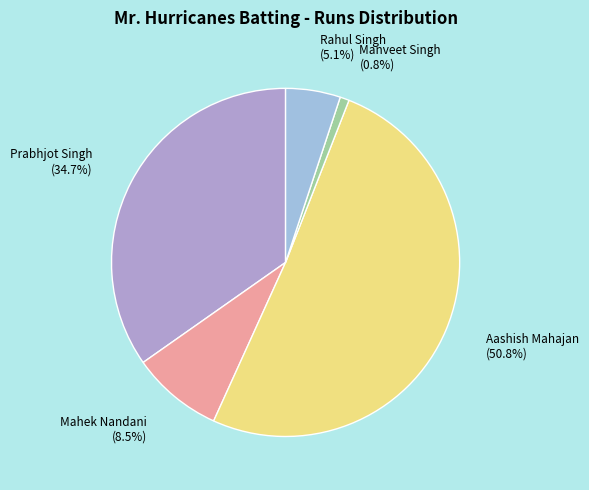

How many segments does this pie chart have?

5